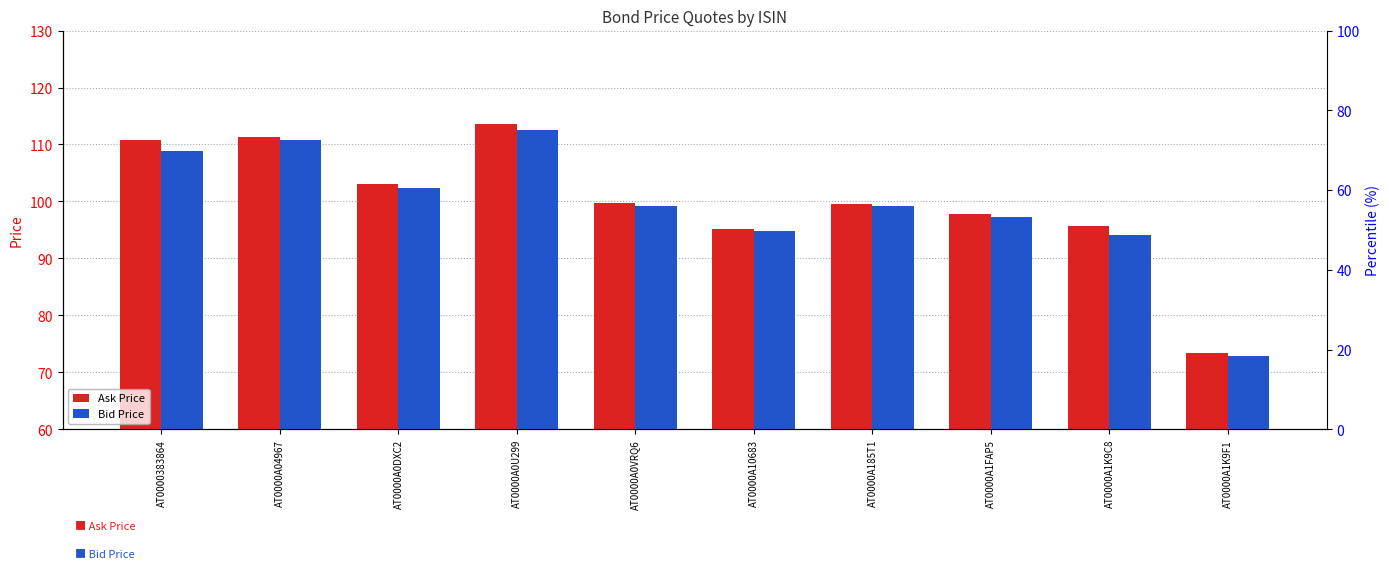

What is the difference between the maximum and minimum values in the Ask Price series?

40.2